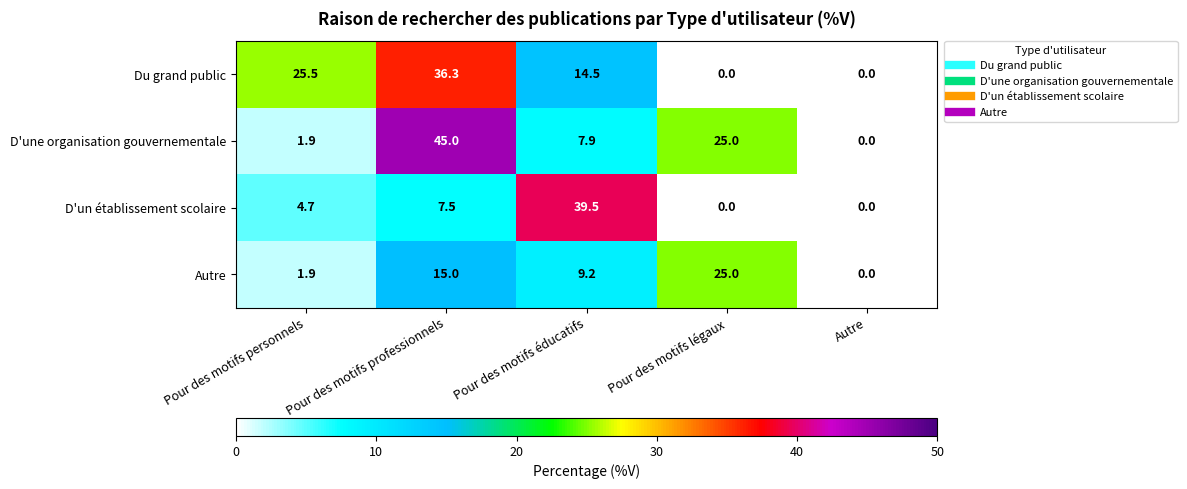

What is the maximum value shown in the chart?

45.0